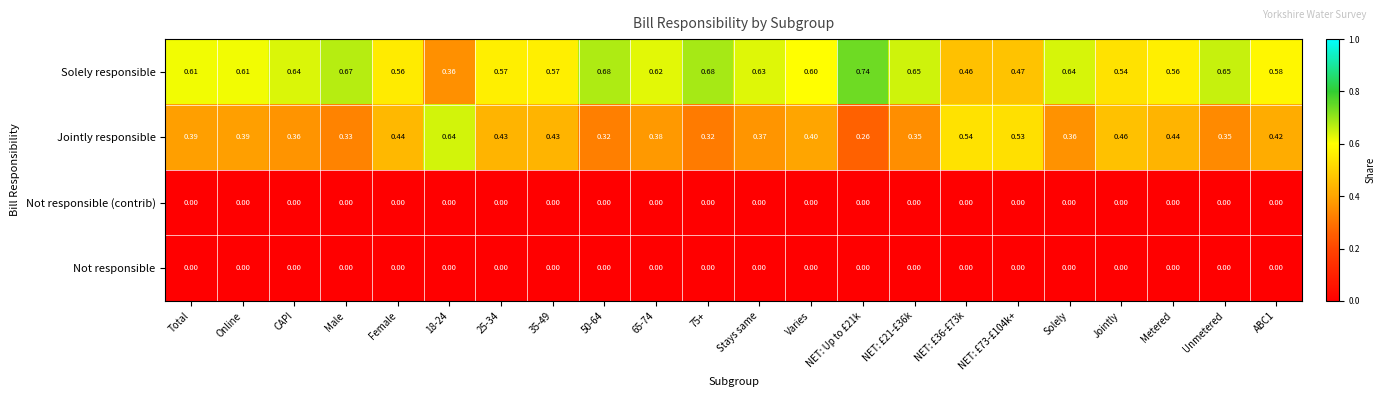

Which series has the largest total across all categories?

Solely responsible